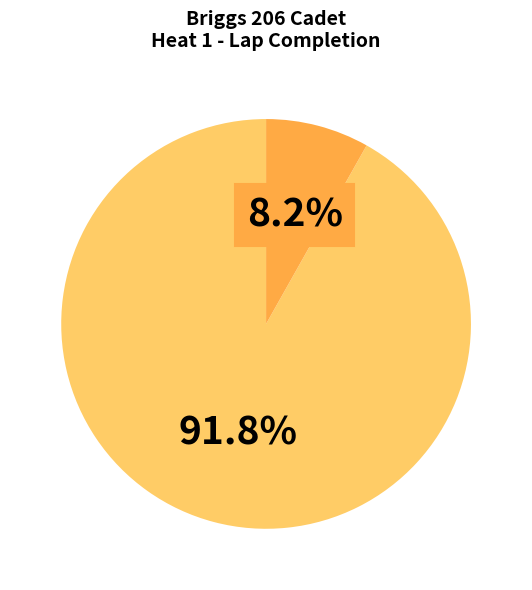

Is there any slice that represents more than half of the pie?

Yes